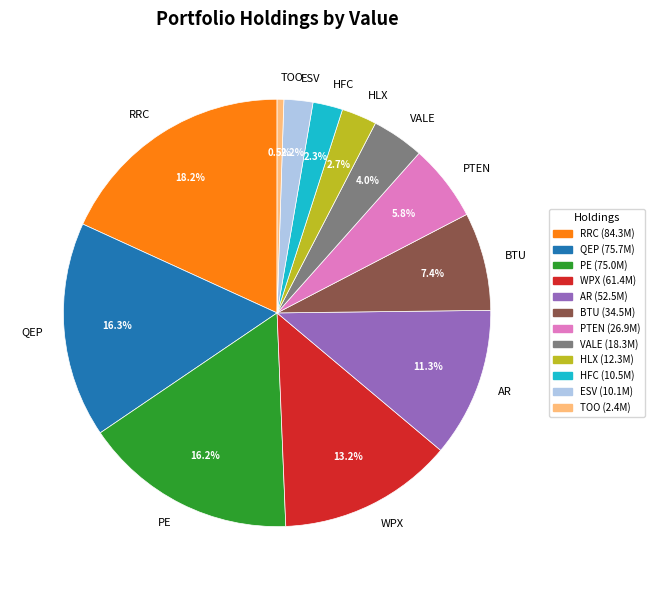

What percentage is NOT represented by PE?

83.8%